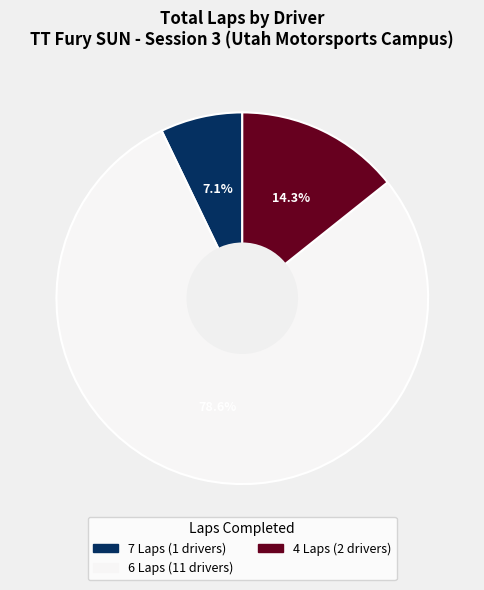

Does any single category account for the majority?

Yes